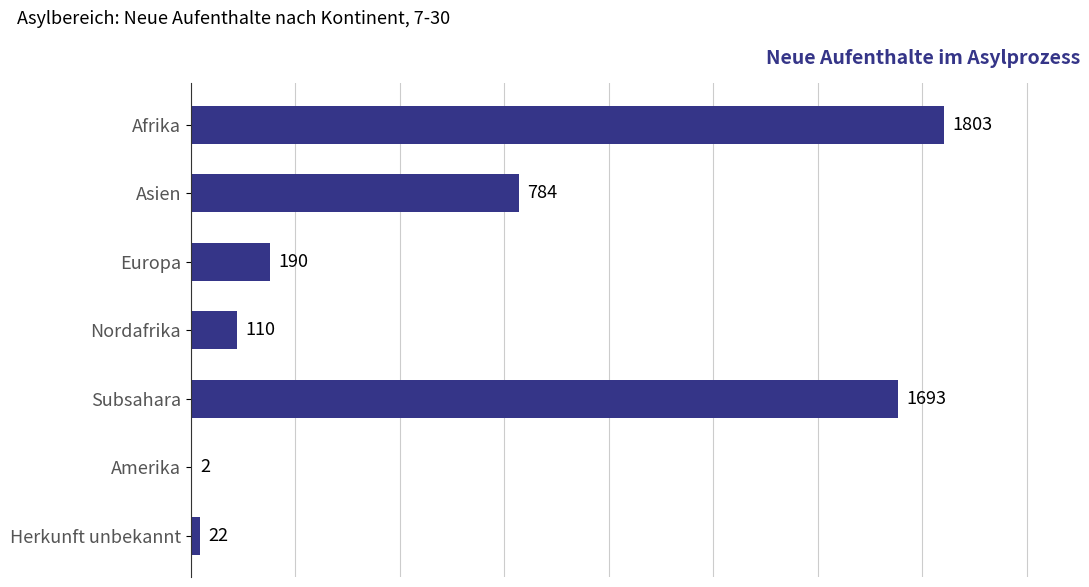

Which category has the highest value across all series?

Afrika